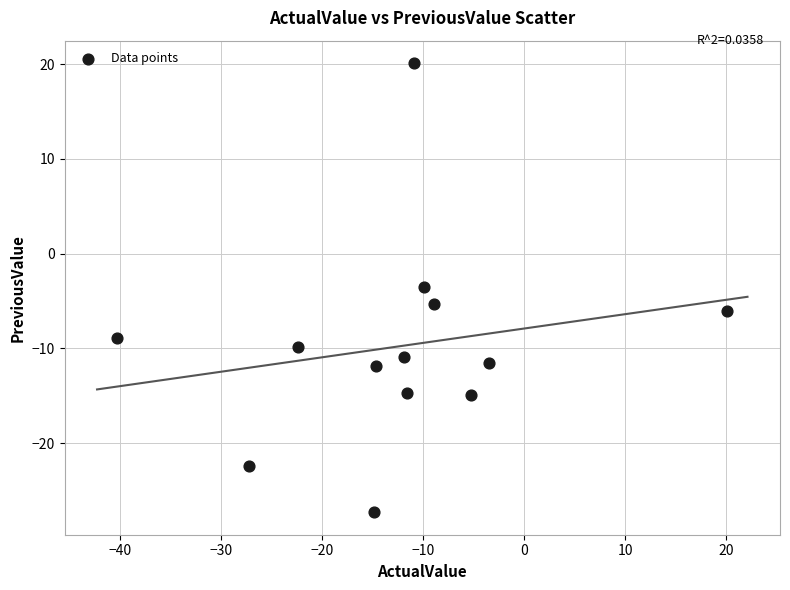

What is the range of X values (max minus min)?

60.4